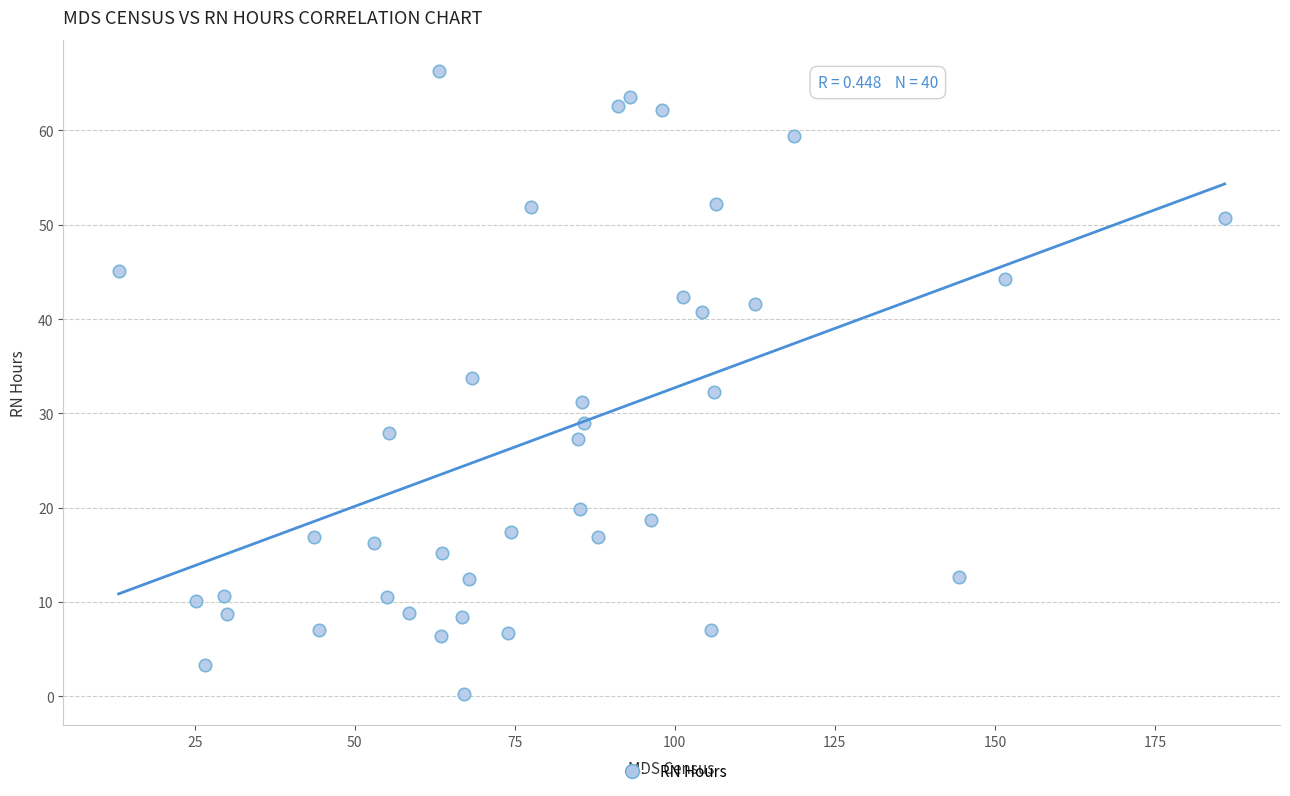

What is the range of X values (max minus min)?

172.8